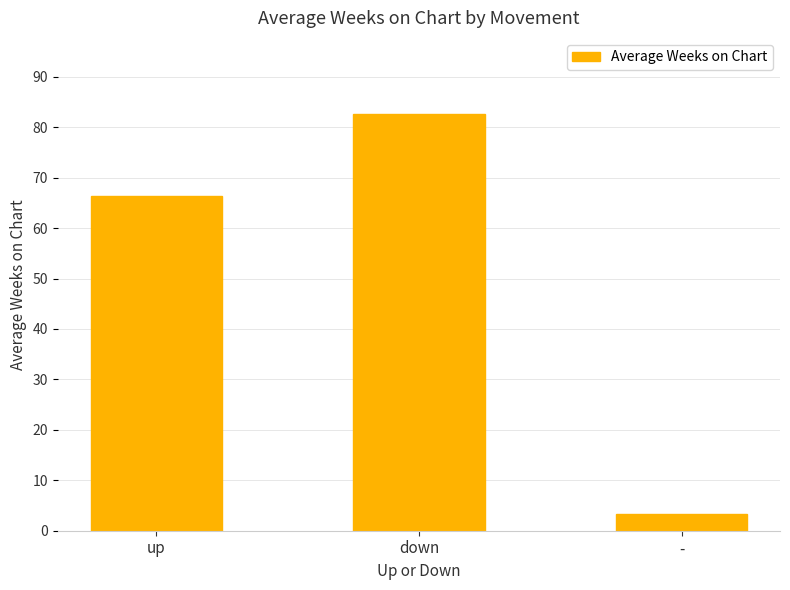

Where is the data nearest to the value 43?

up